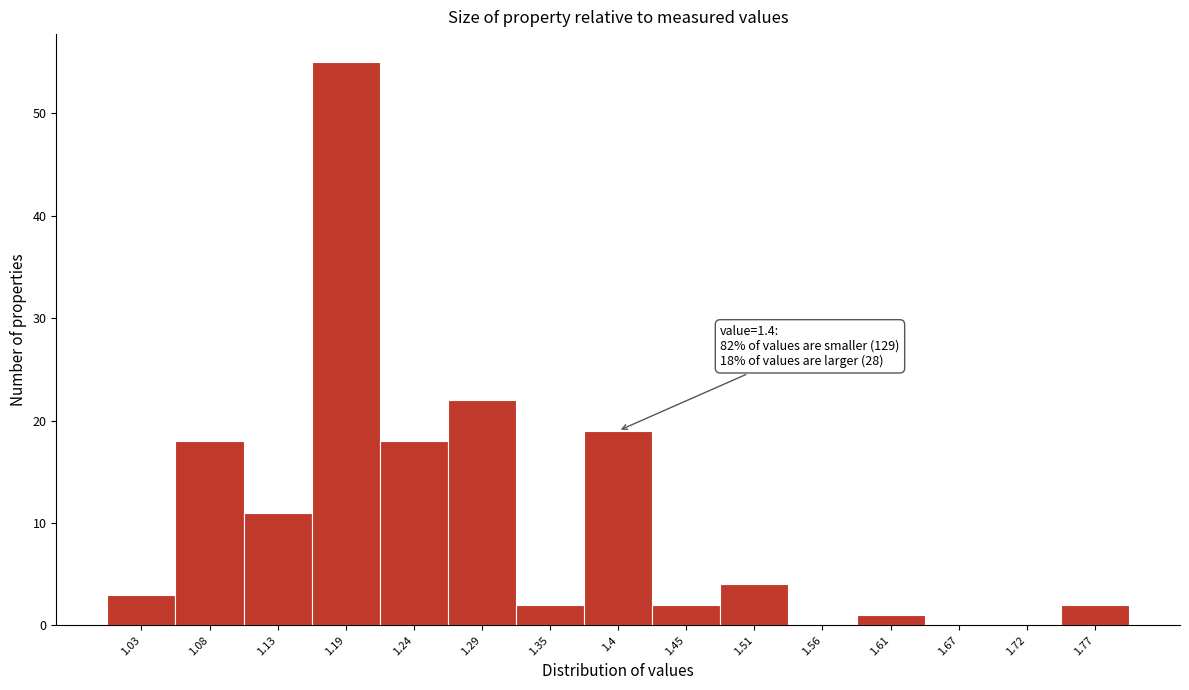

Over which range of the x-axis is the bar tallest?

1.16 to 1.21